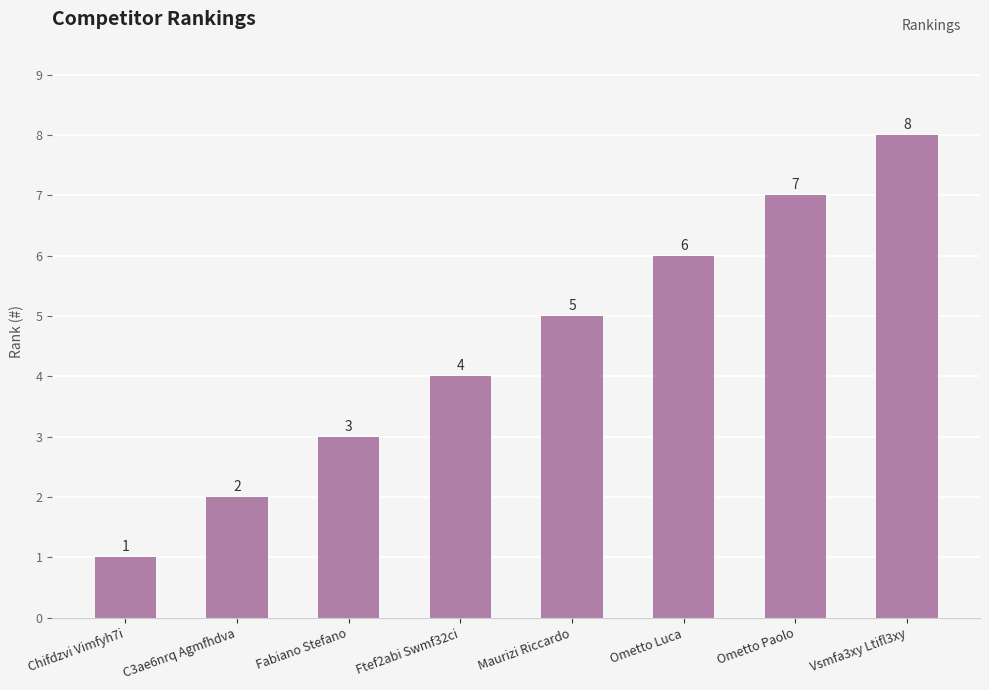

What is the label of the 6th bar from the right?

Fabiano Stefano